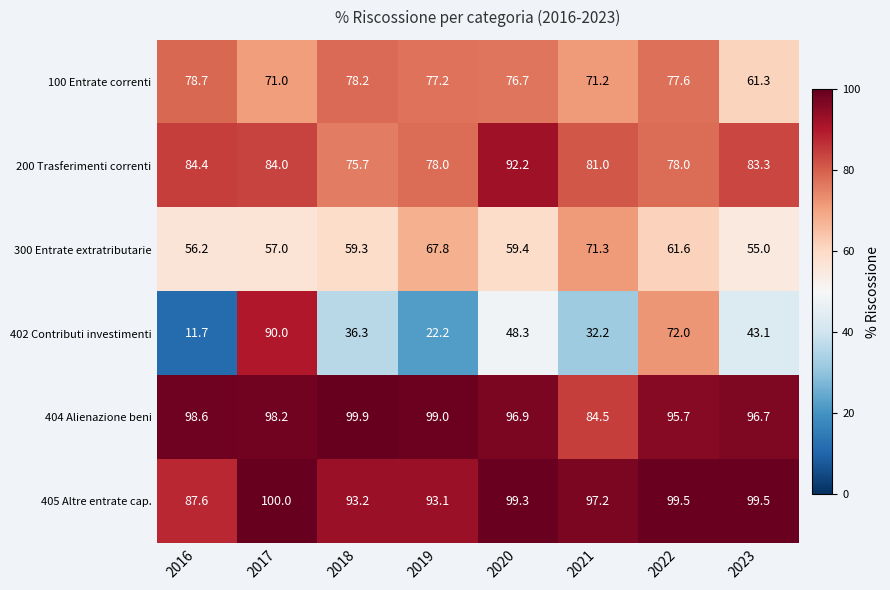

At which category is the sum across all series the highest?

2017